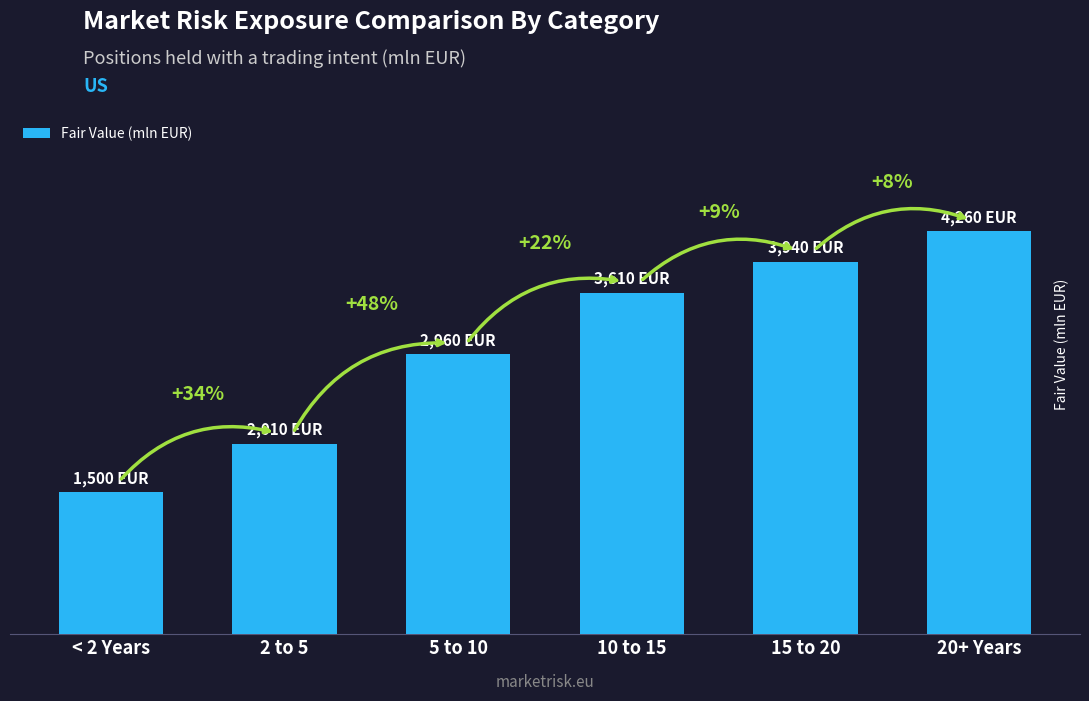

What is the sum of the values at 10 to 15 and 20+ Years?

7870